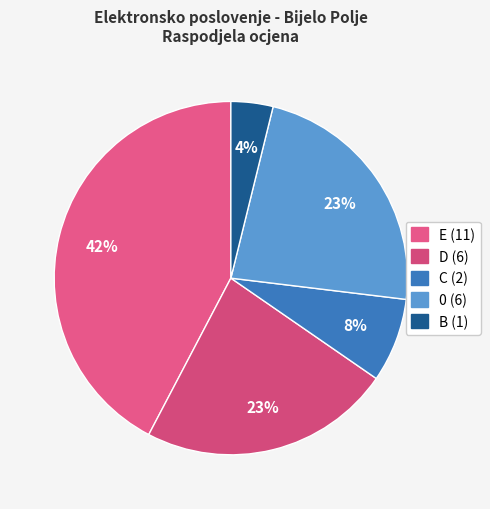

Is B the majority of the pie?

No